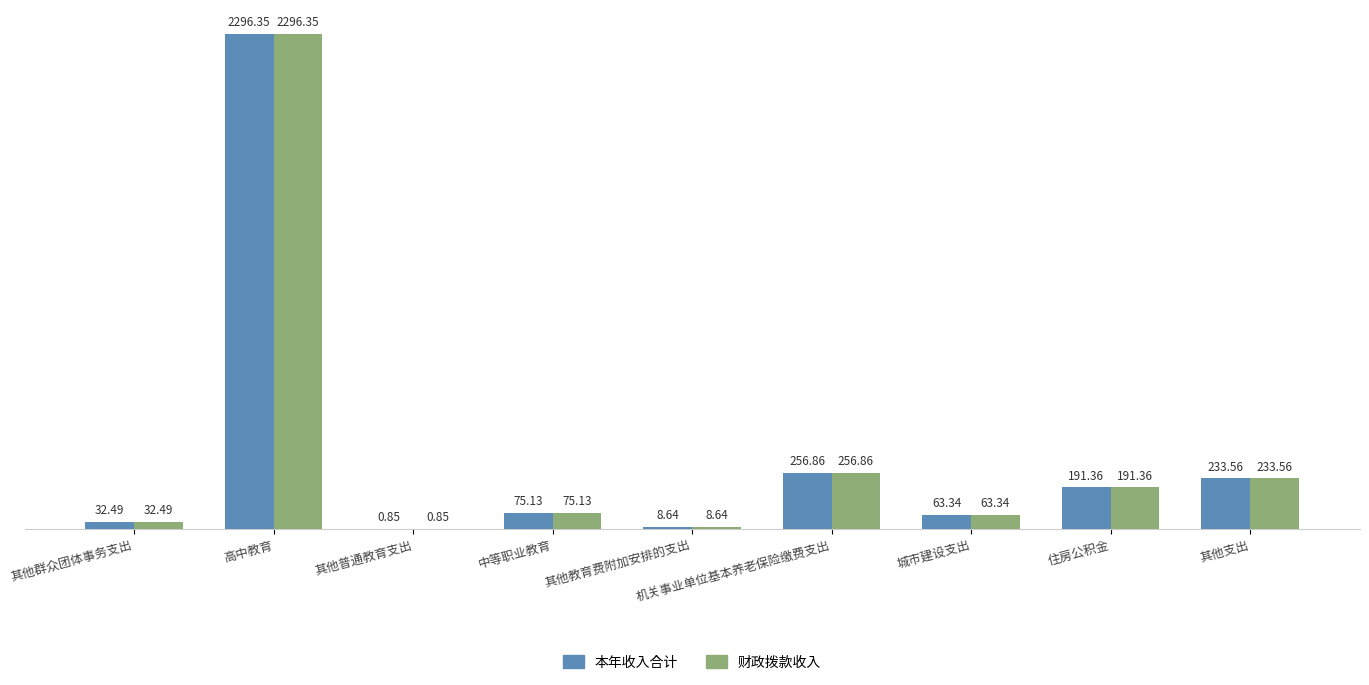

Does the chart contain stacked bars?

No